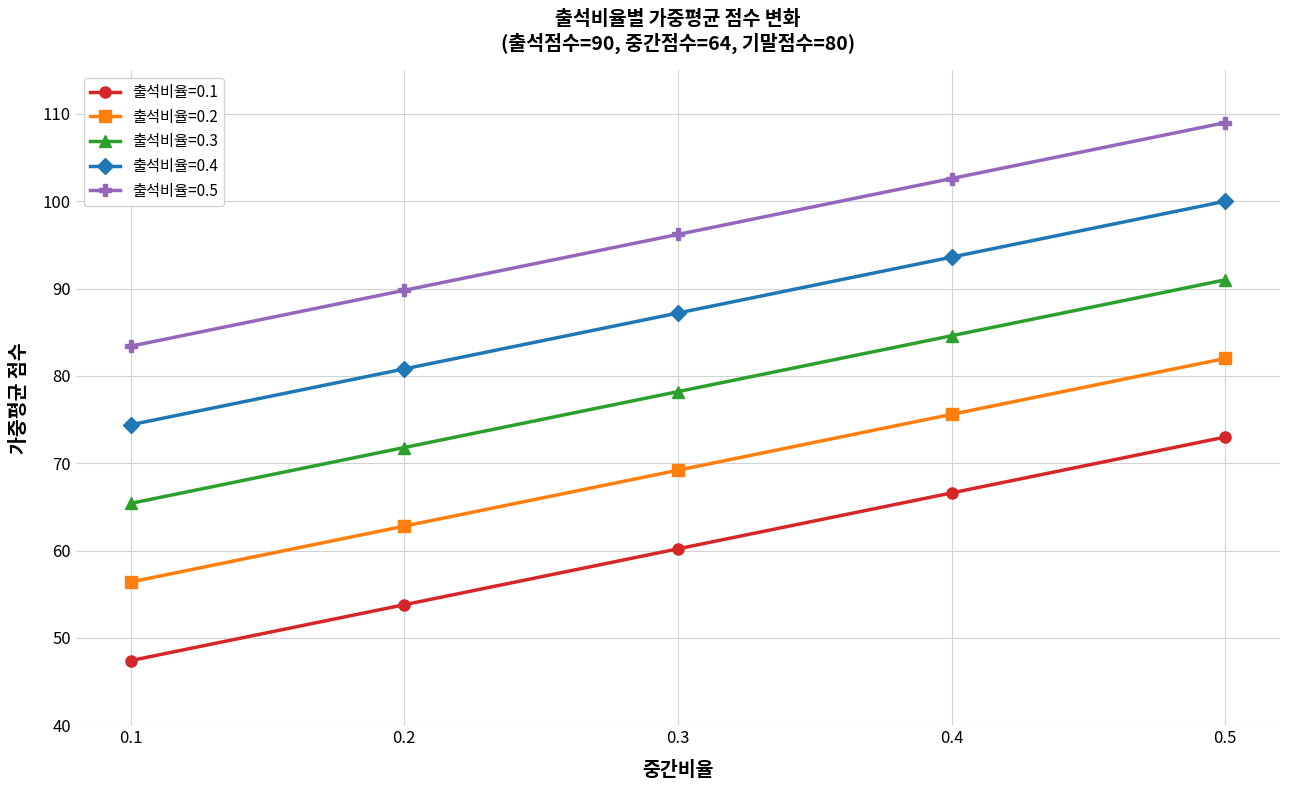

What is the smallest value displayed?

47.4